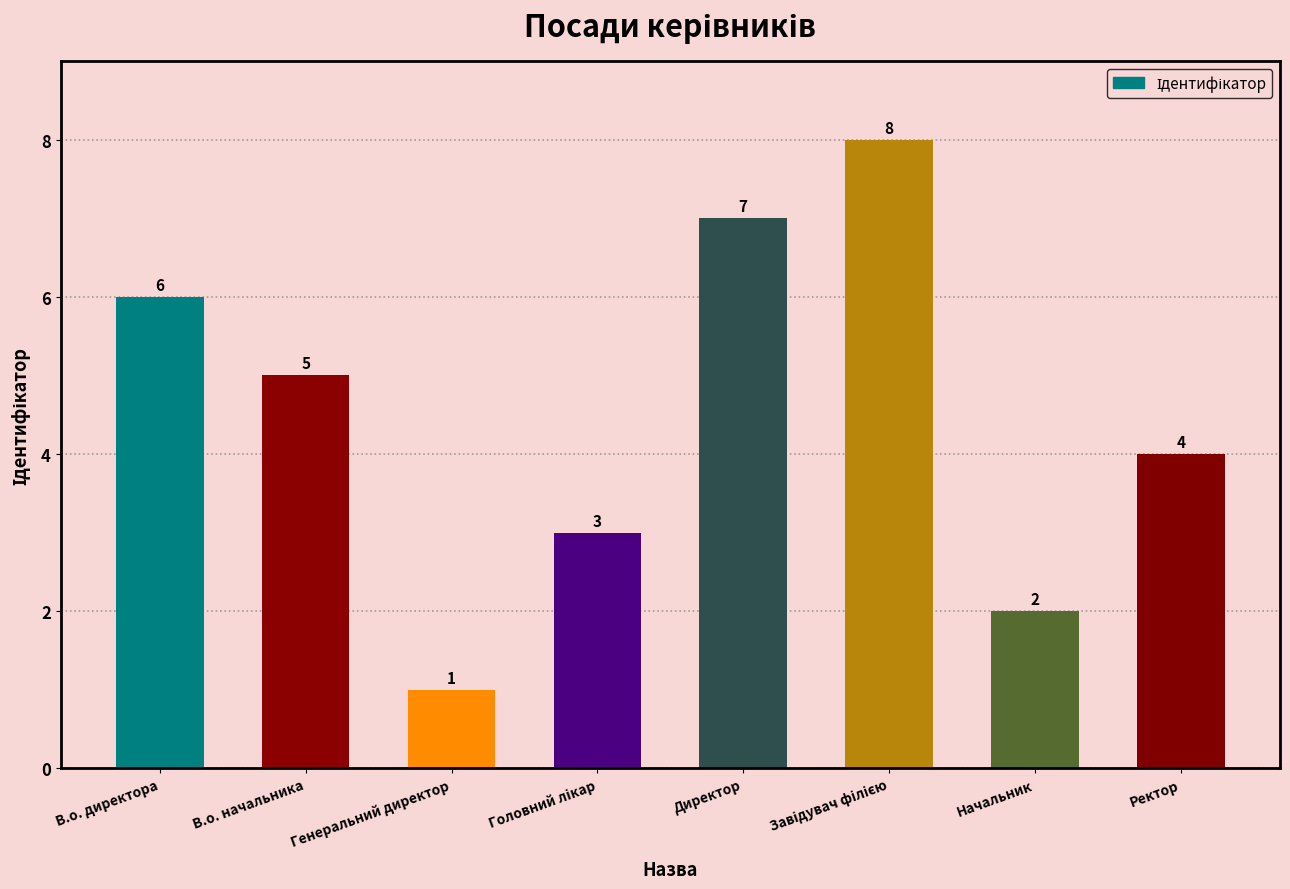

How many data points does each series have?

8